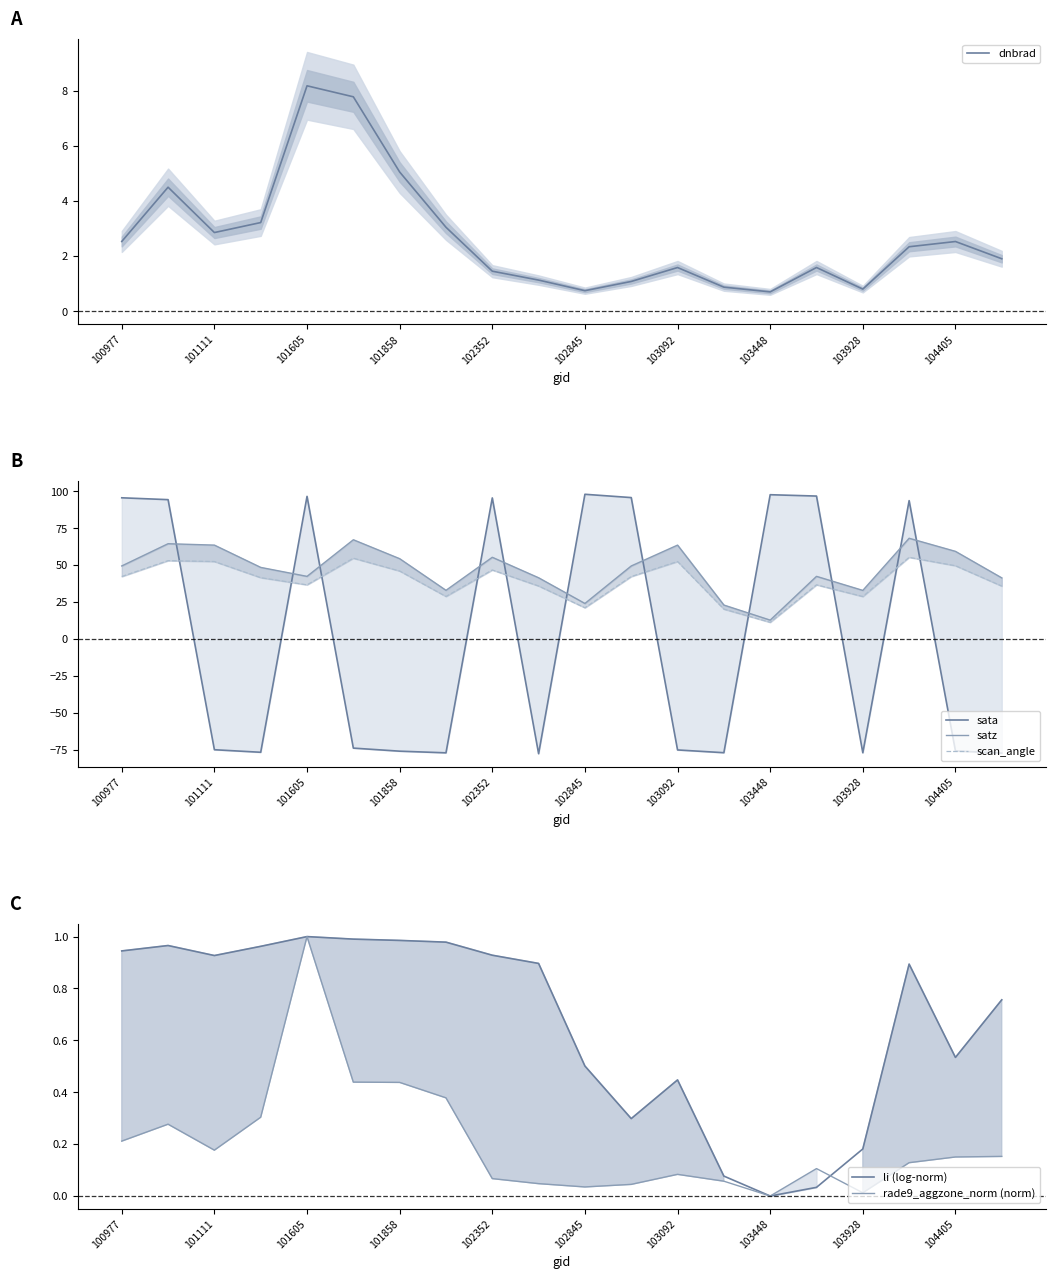

What value does the dnbrad series have at 17?

2.3